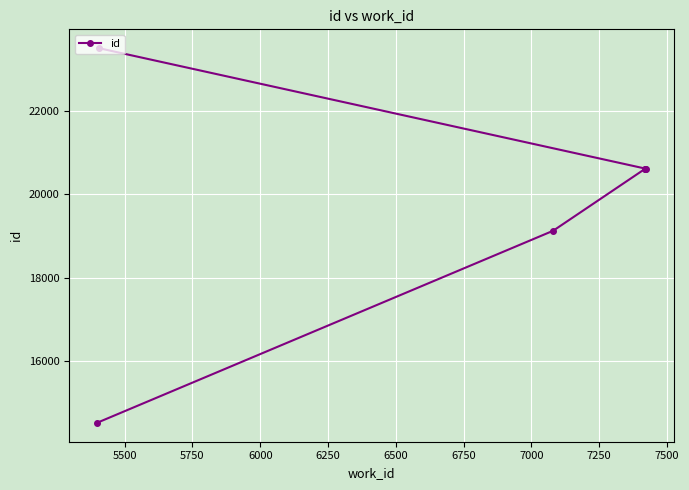

True or false: the data shows 28865 at 6000.

False